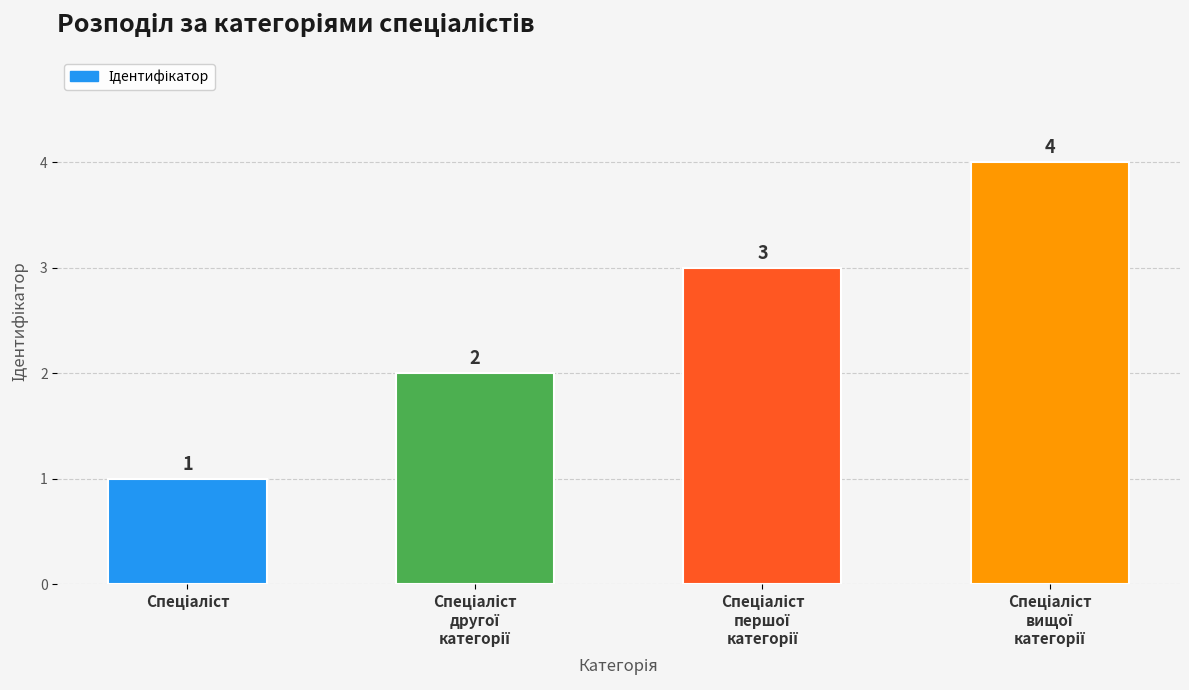

What is the greatest value displayed?

4